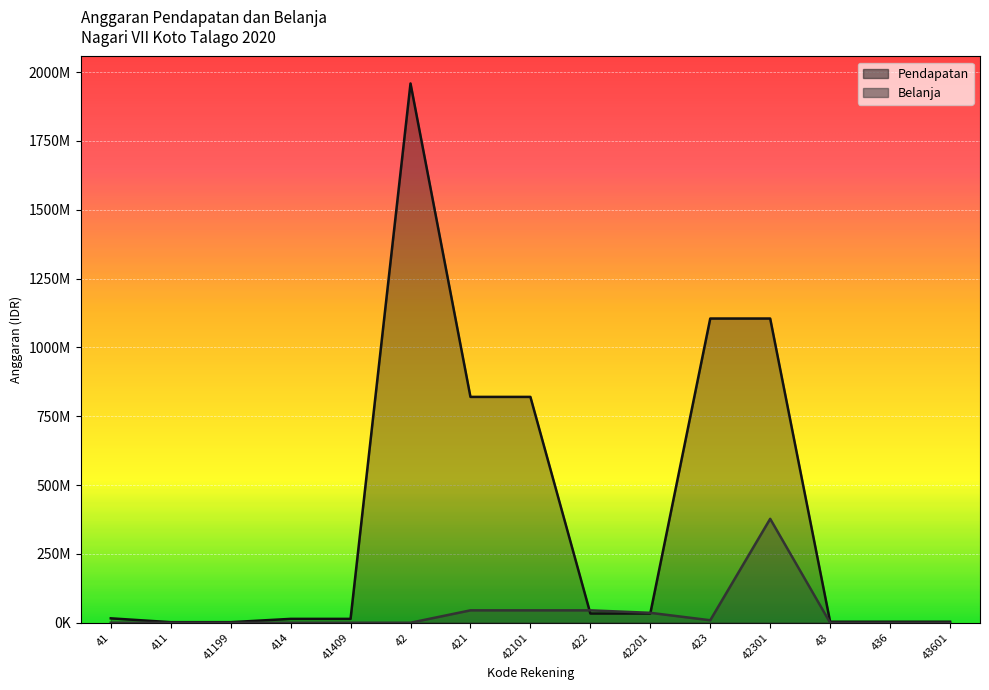

Which has a higher value, 42 or 414?

42